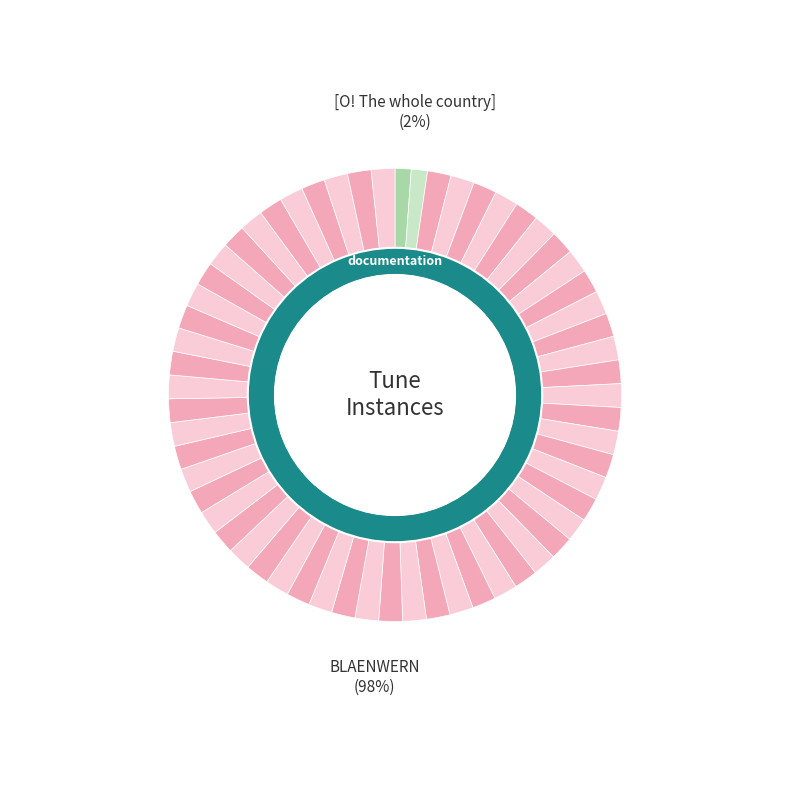

Does any single category account for the majority?

Yes